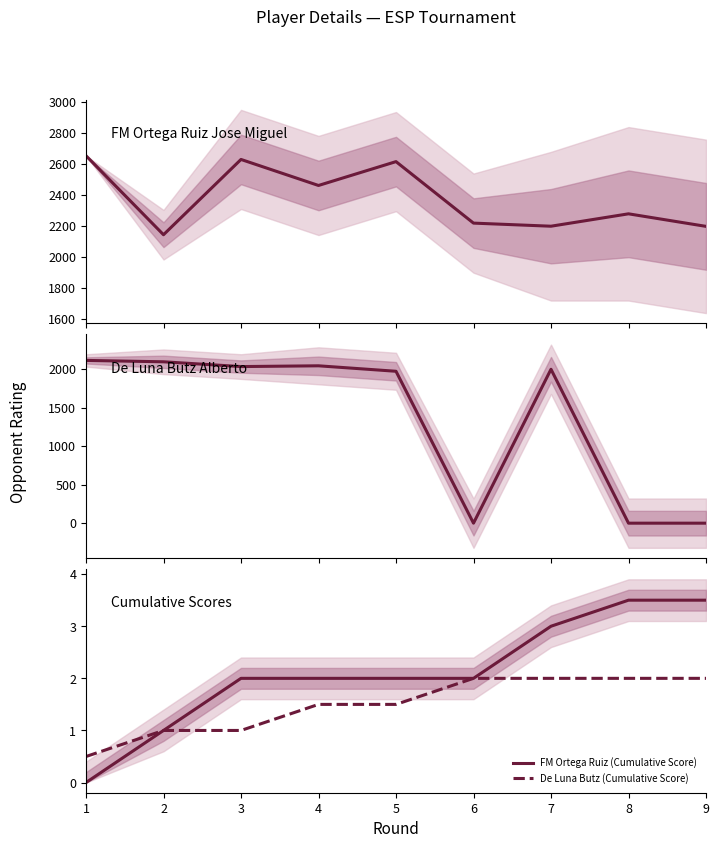

What is the total value across all series at 8?

2281.5